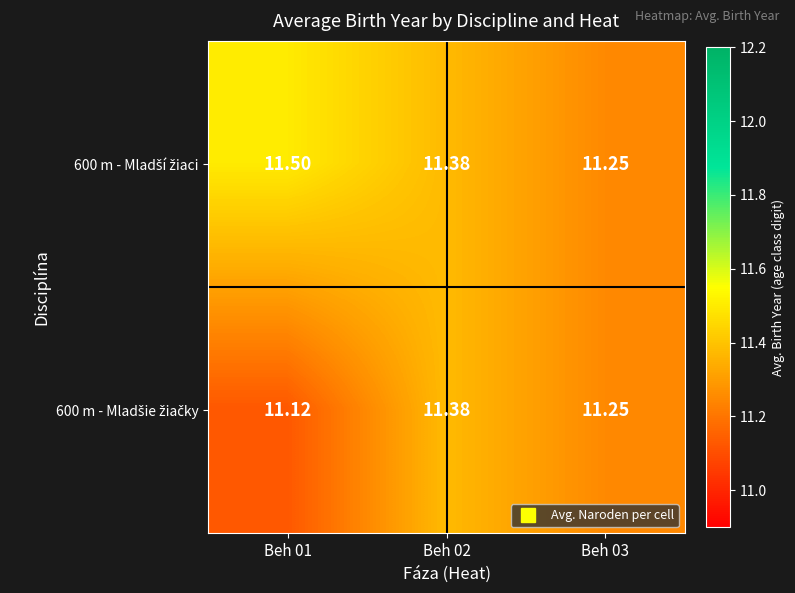

Between Beh 01 and Beh 02, which series saw the biggest shift?

600 m - Mladšie žiačky